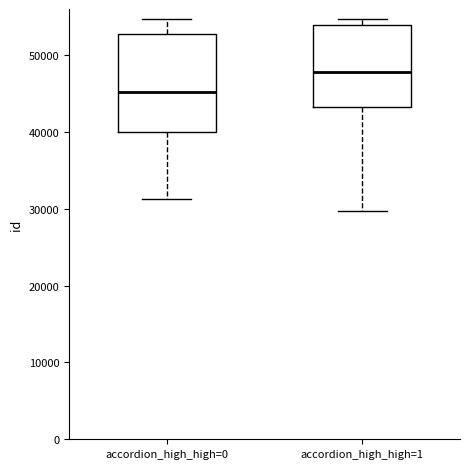

Which box is the tallest, from its lower edge to its upper edge?

accordion_high_high=0